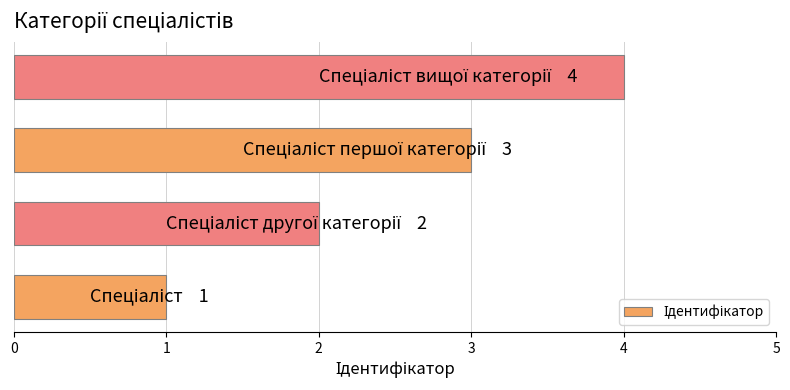

What is the greatest value displayed?

4